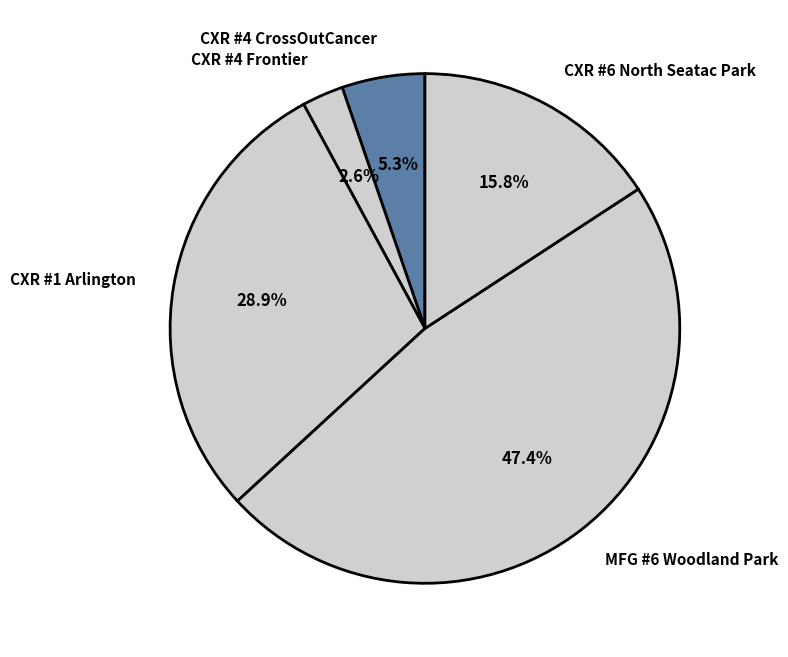

Is CXR #4 Frontier the majority of the pie?

No